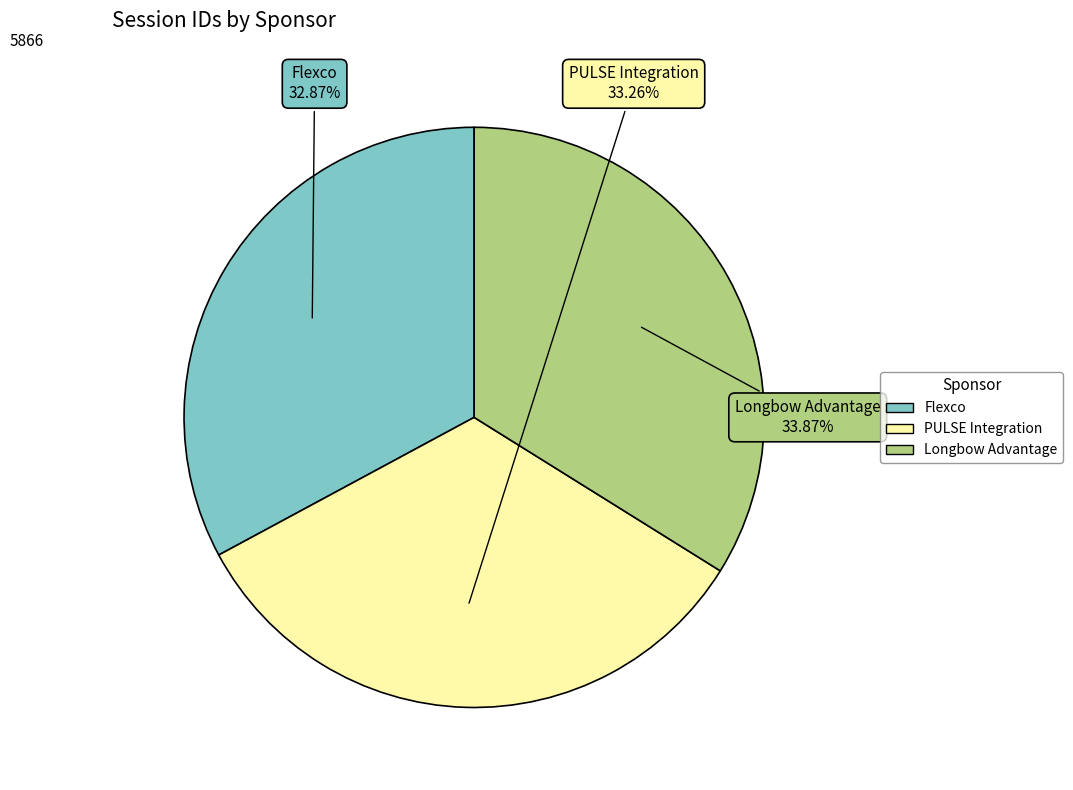

To the nearest percent, what is the difference between the largest and smallest slice percentages?

1%